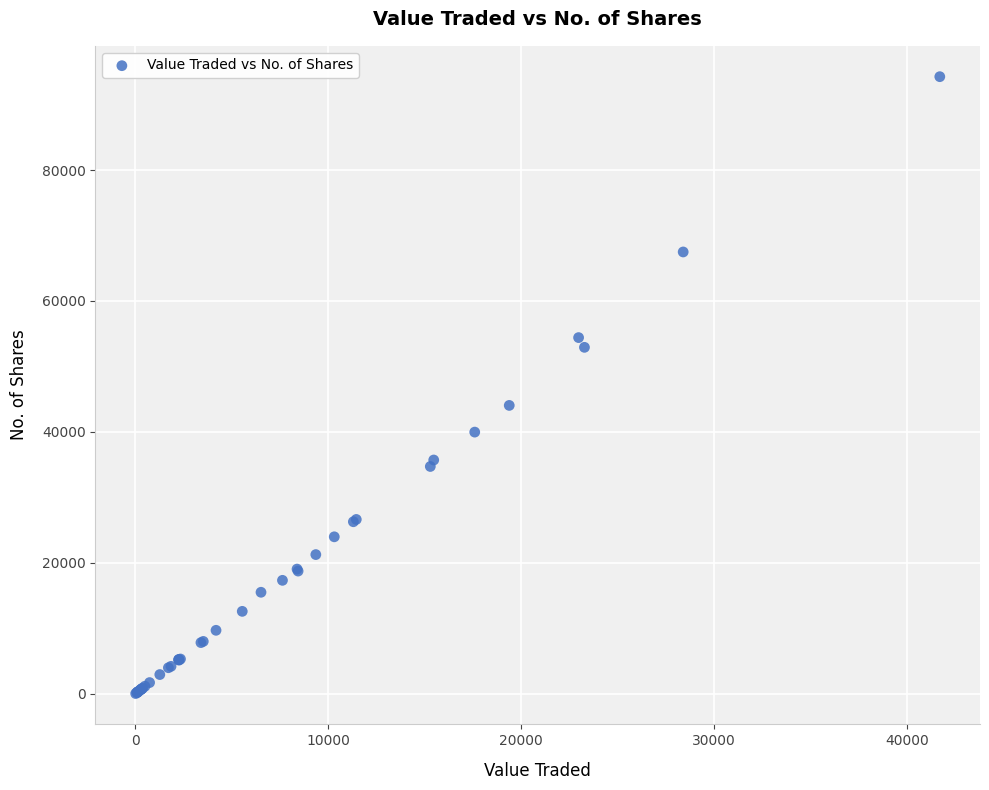

What Y value in the scatter plot is closest to 47150?

44050